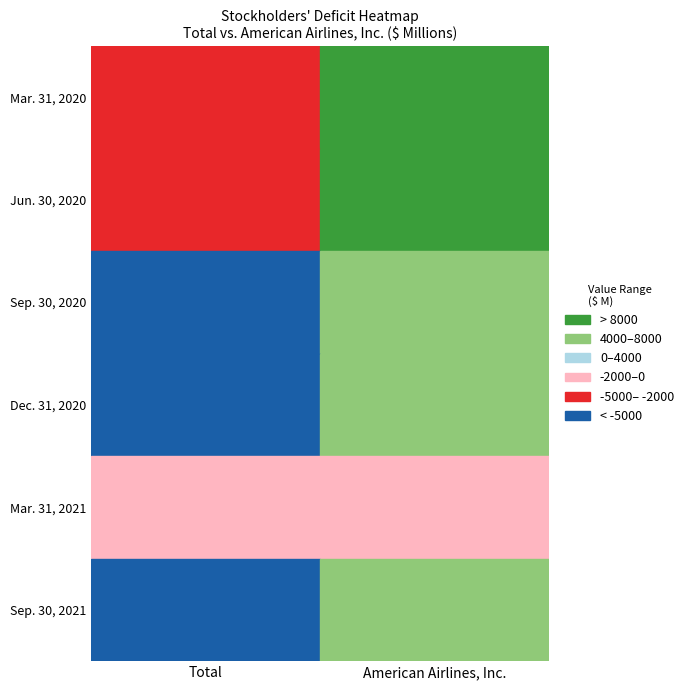

The Jun. 30, 2020 series shows -4183 at Mar. 31, 2020. True or false?

False